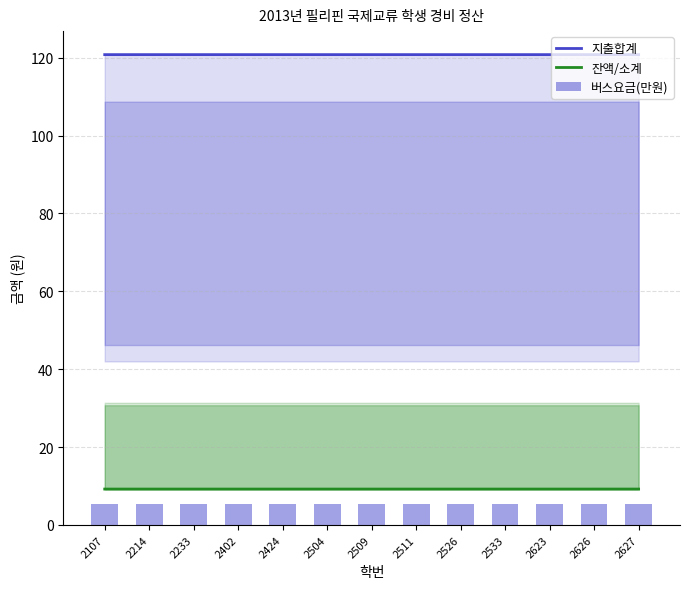

Count the number of categories in the chart.

13